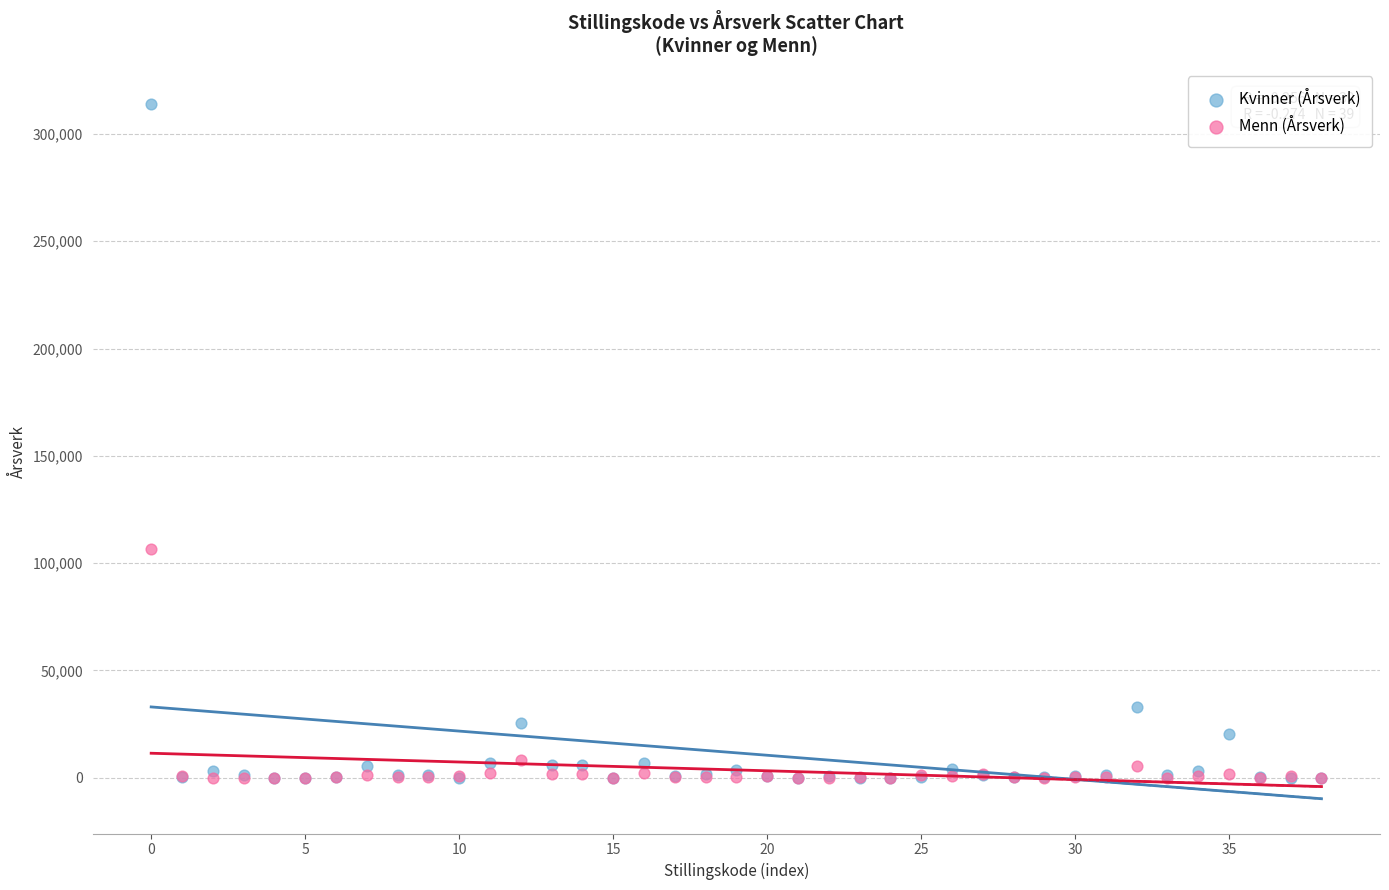

Which series contains the highest Y value?

Kvinner (Årsverk)